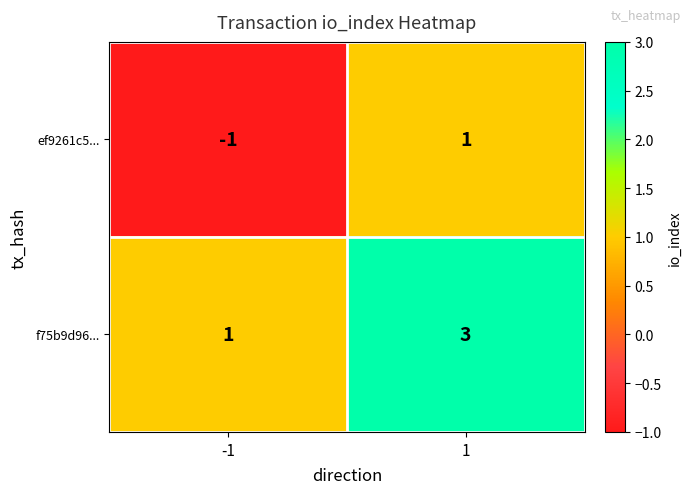

What is the sum of all f75b9d96... values?

4